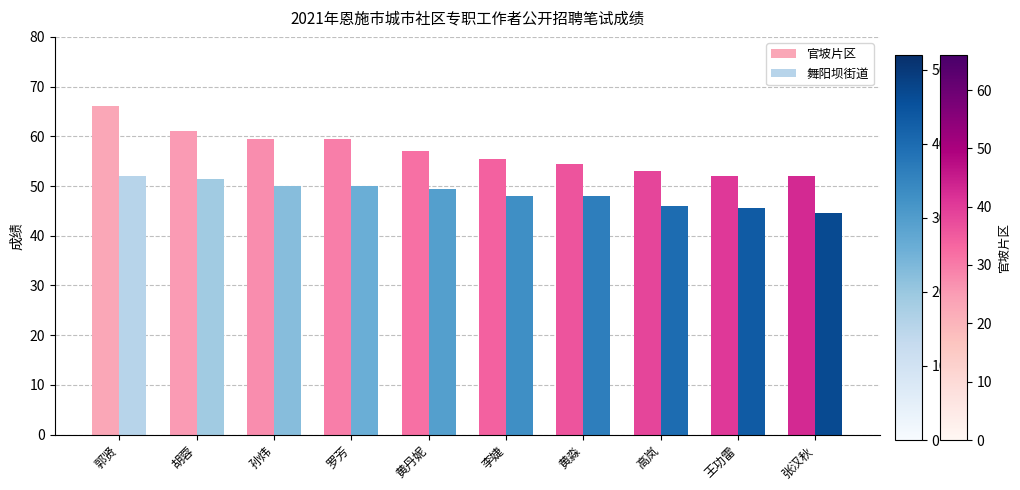

Reading left to right, extract all data points from this chart.

官坡片区: 郭贤=66.0	胡蓉=61.0	孙炜=59.5	罗芳=59.5	黄丹妮=57.0	李婕=55.5	黄淼=54.5	高岚=53.0	王功雷=52.0	张汉秋=52.0
舞阳坝街道: 郭贤=52.0	胡蓉=51.5	孙炜=50.0	罗芳=50.0	黄丹妮=49.5	李婕=48.0	黄淼=48.0	高岚=46.0	王功雷=45.5	张汉秋=44.5